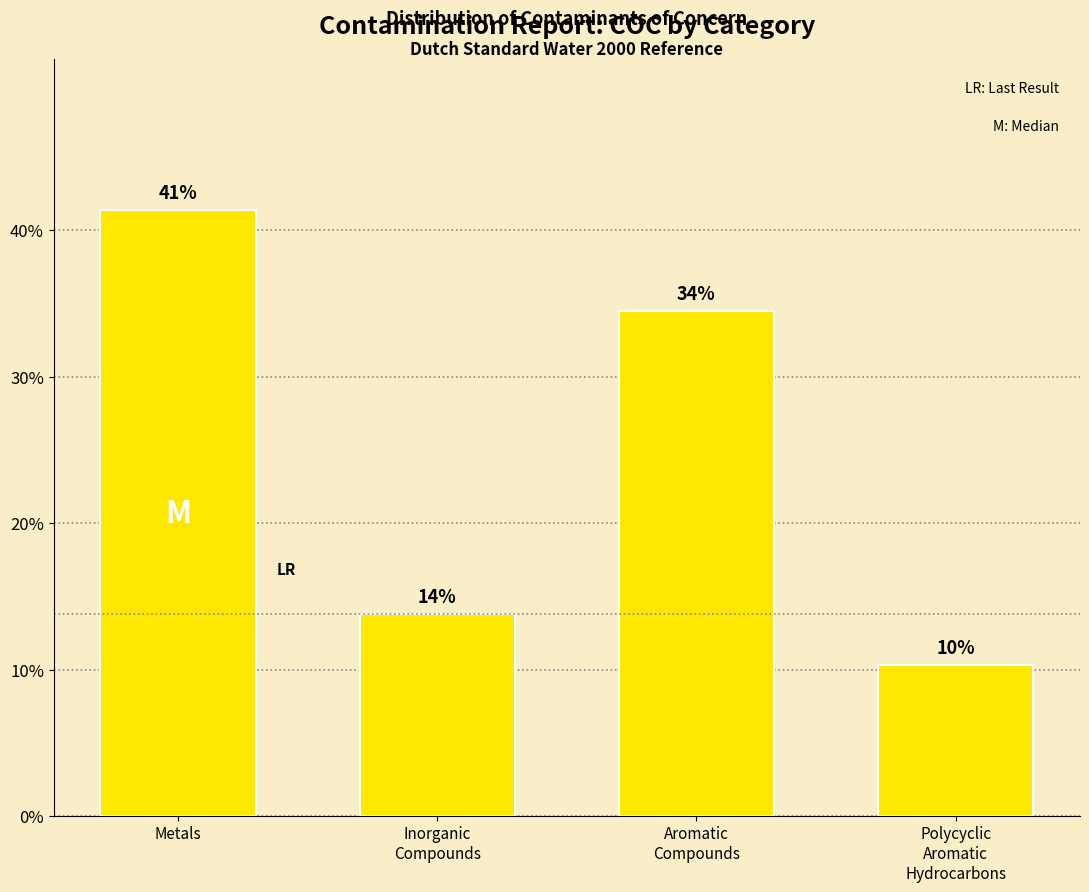

Does the chart contain any negative values?

No